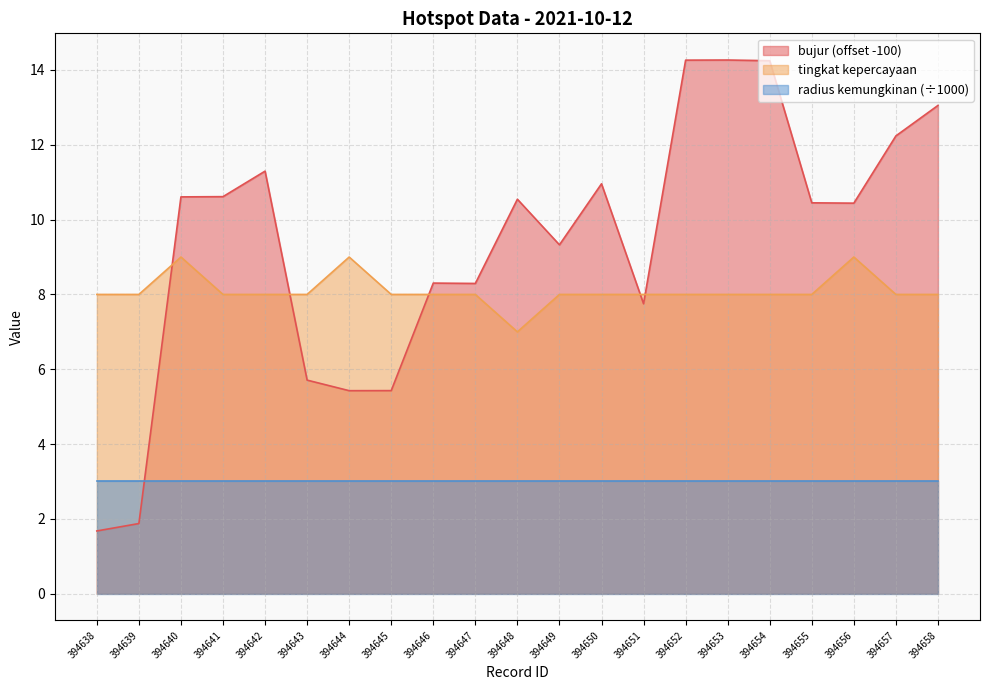

True or false: tingkat kepercayaan and bujur intersect in this chart.

True